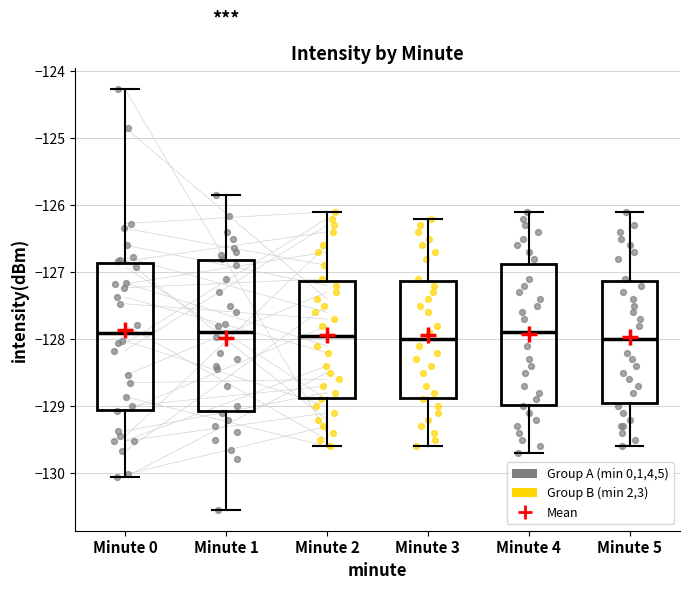

Where does the upper whisker of the box for Minute 2 end on the y-axis? The values are not printed on the chart, so give them approximately, as read against the axis.

-126.1